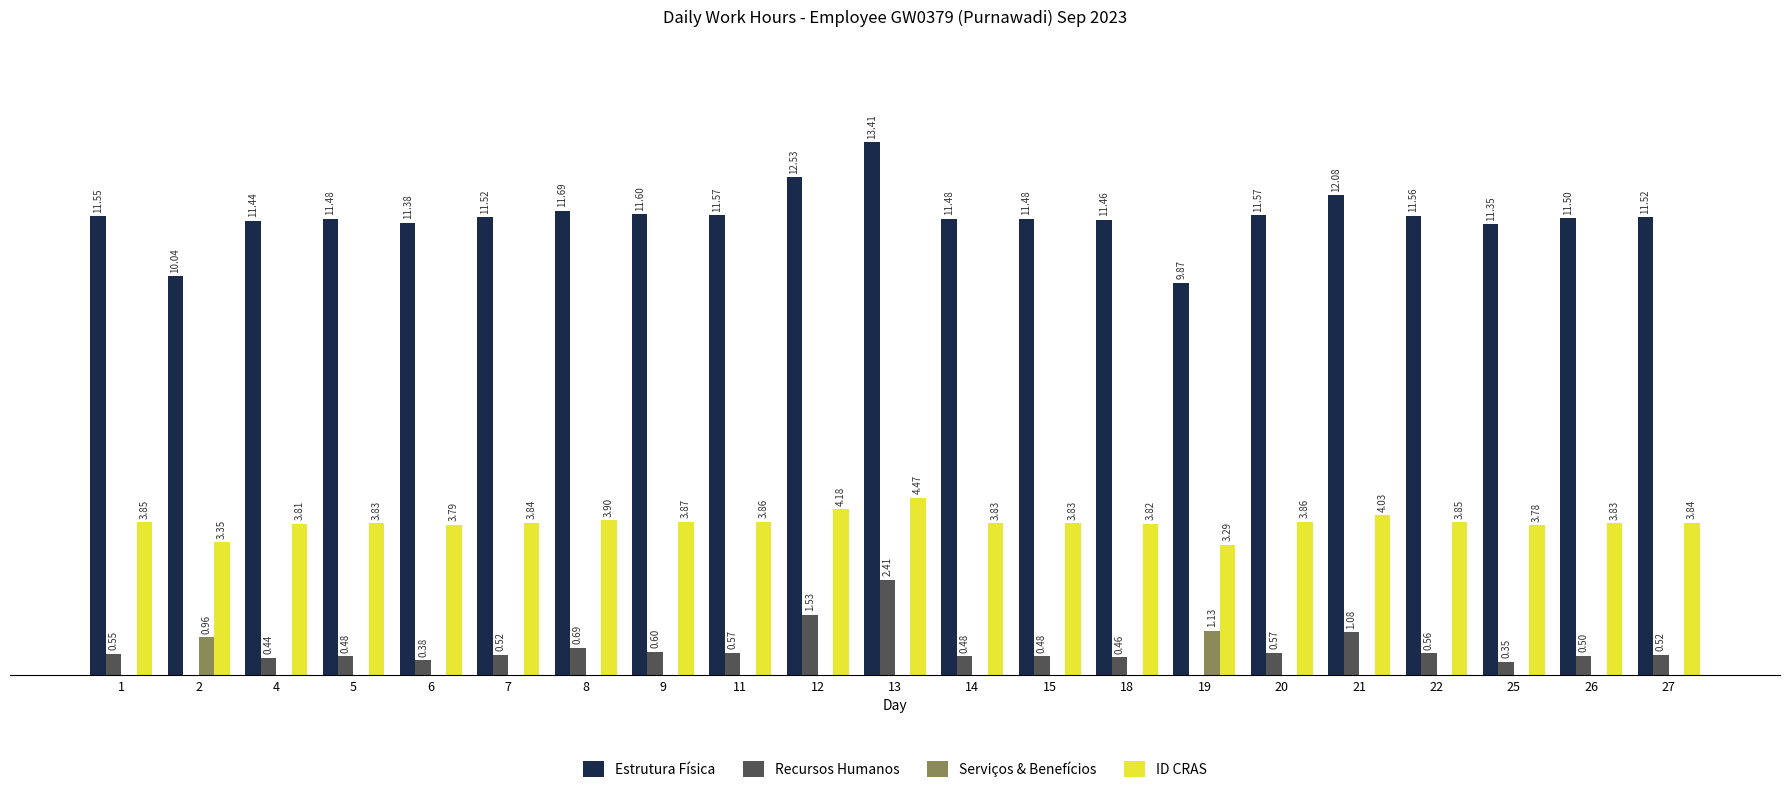

What are all the series names shown in the legend?

Estrutura Física, Recursos Humanos, Serviços & Benefícios, ID CRAS